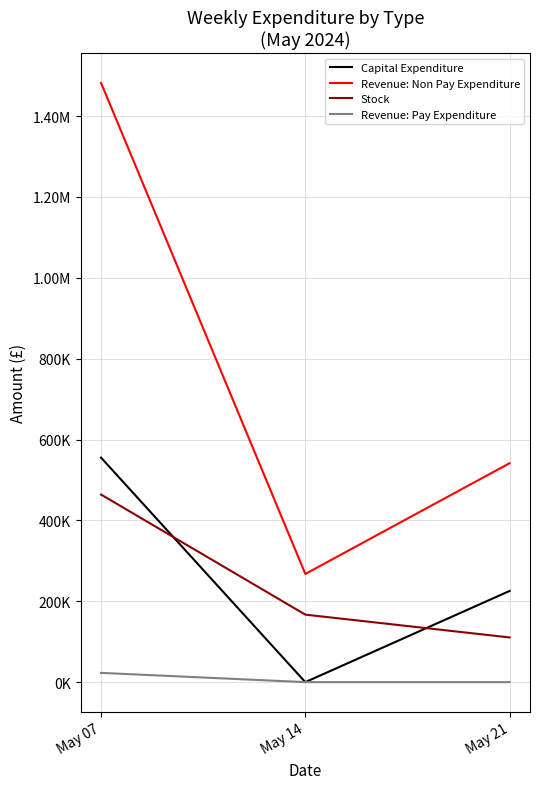

Does the chart display data point markers on the line(s)?

No